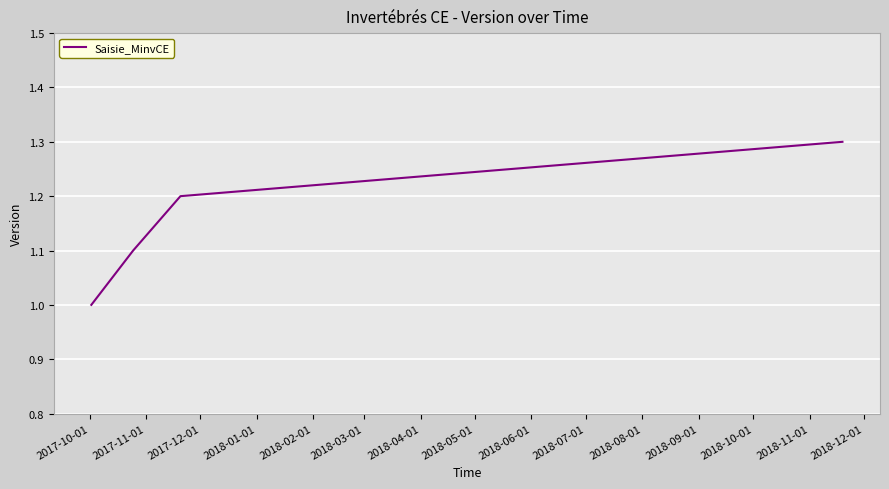

What is the greatest value displayed?

1.3